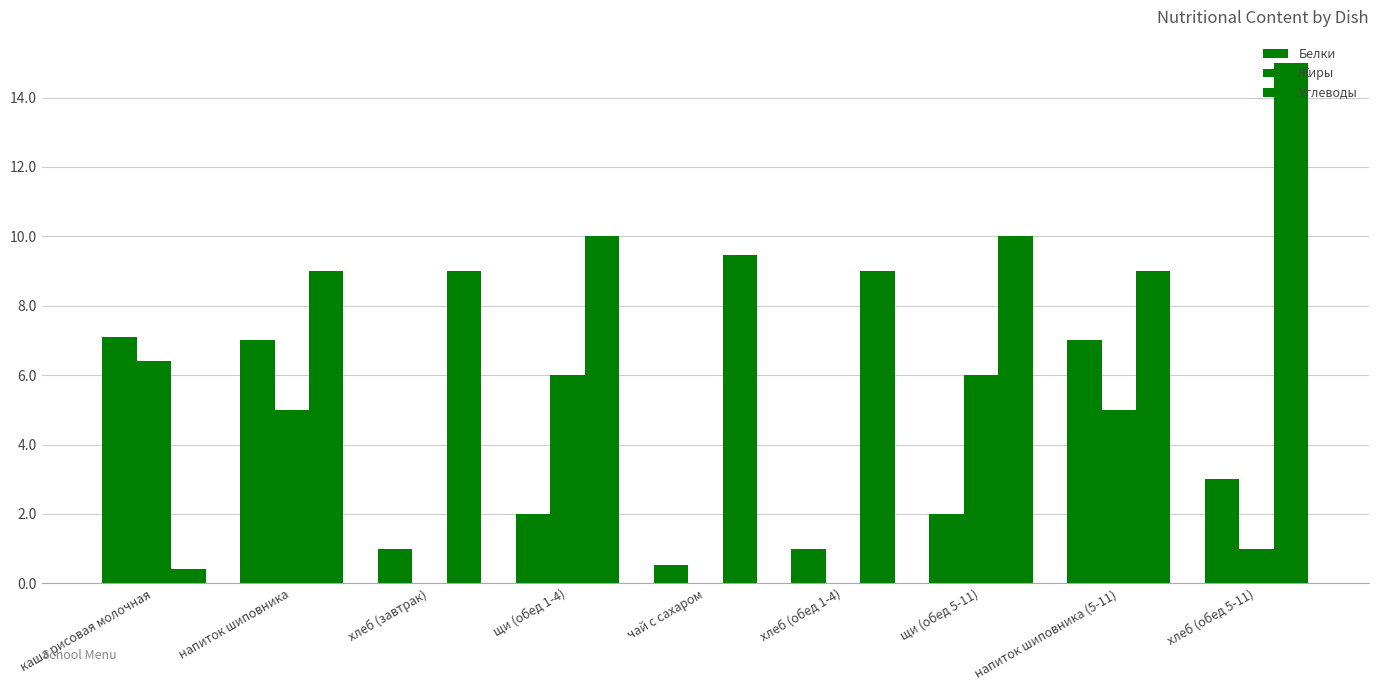

At which label does Углеводы reach its peak?

хлеб (обед 5-11)